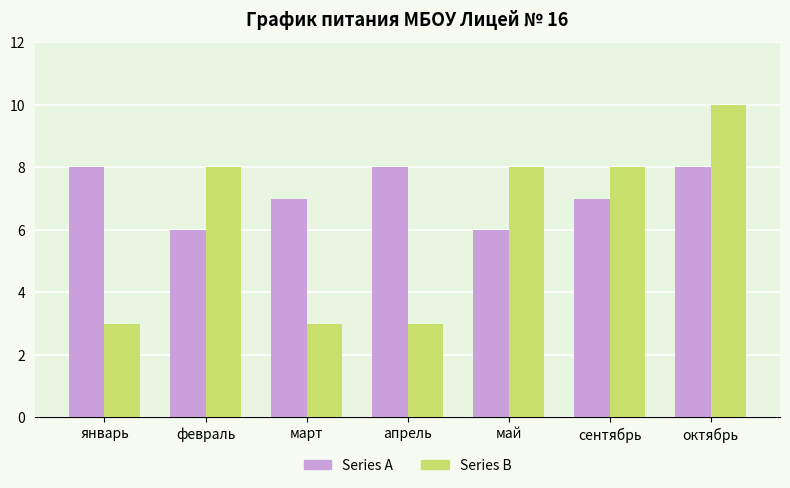

What is the average value of the Series B series?

6